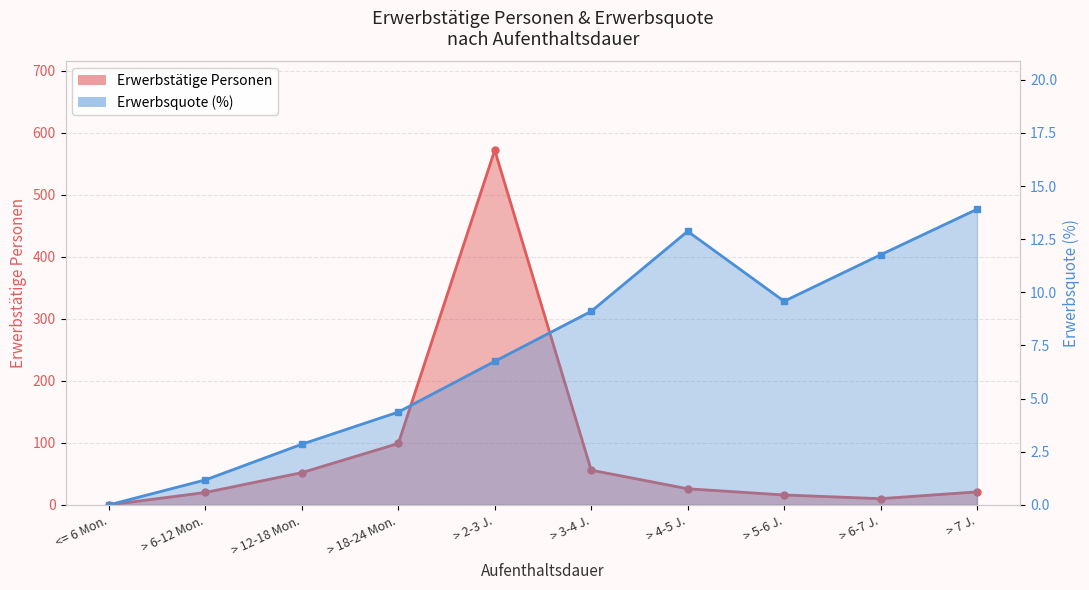

Reading left to right, extract all data points from this chart.

Erwerbstätige Personen: 0.0	20.0	52.0	99.0	572.0	56.0	26.0	16.0	10.0	21.0
Erwerbsquote: 0.0	1.2	2.9	4.4	6.8	9.1	12.9	9.6	11.8	13.9